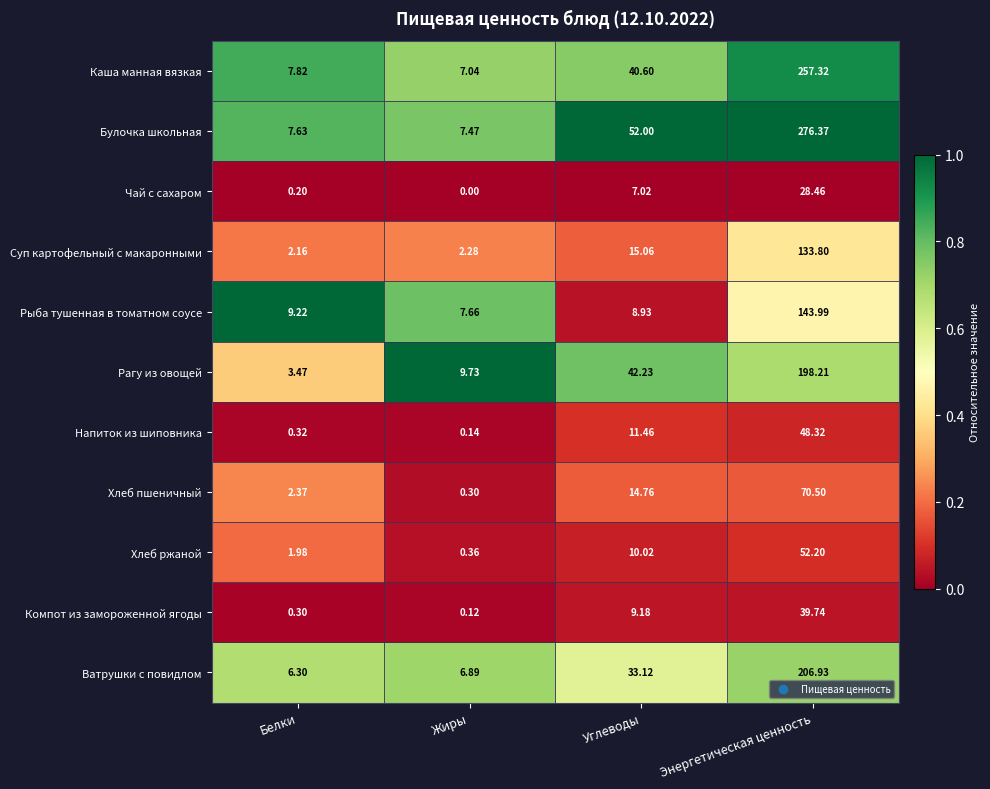

Which series has the widest spread of values?

Булочка школьная